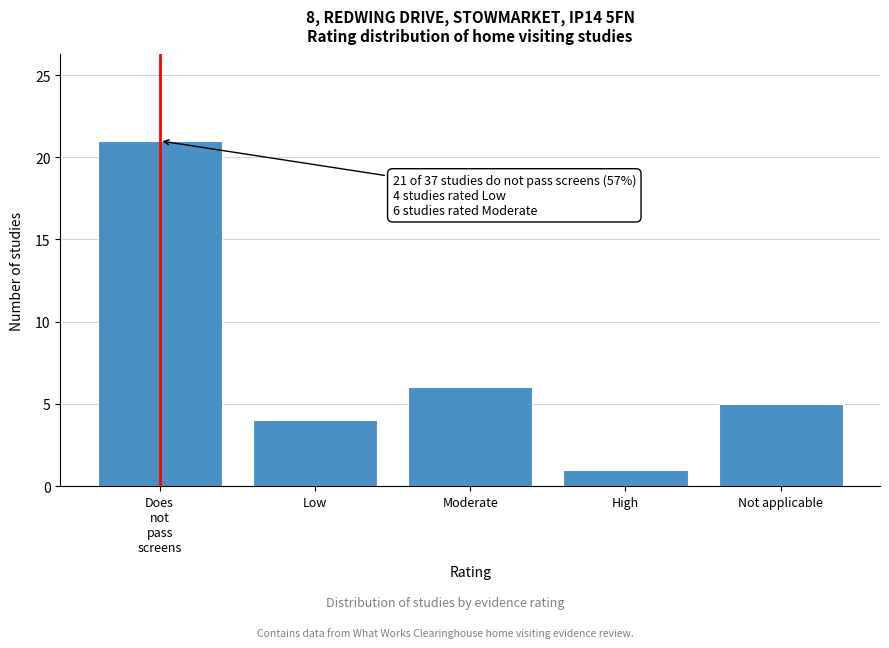

Reading right to left, transcribe all the data shown in this chart.

5	1	6	4	21